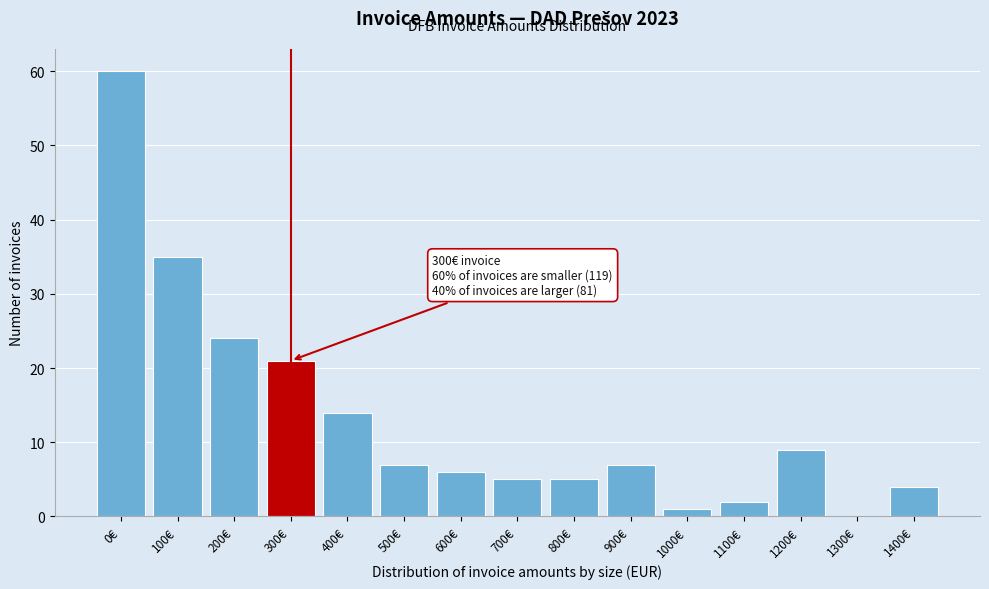

Reading left to right, transcribe all the data shown in this chart.

0€=60	100€=35	200€=24	300€=21	400€=14	500€=7	600€=6	700€=5	800€=5	900€=7	1000€=1	1100€=2	1200€=9	1300€=0	1400€=4